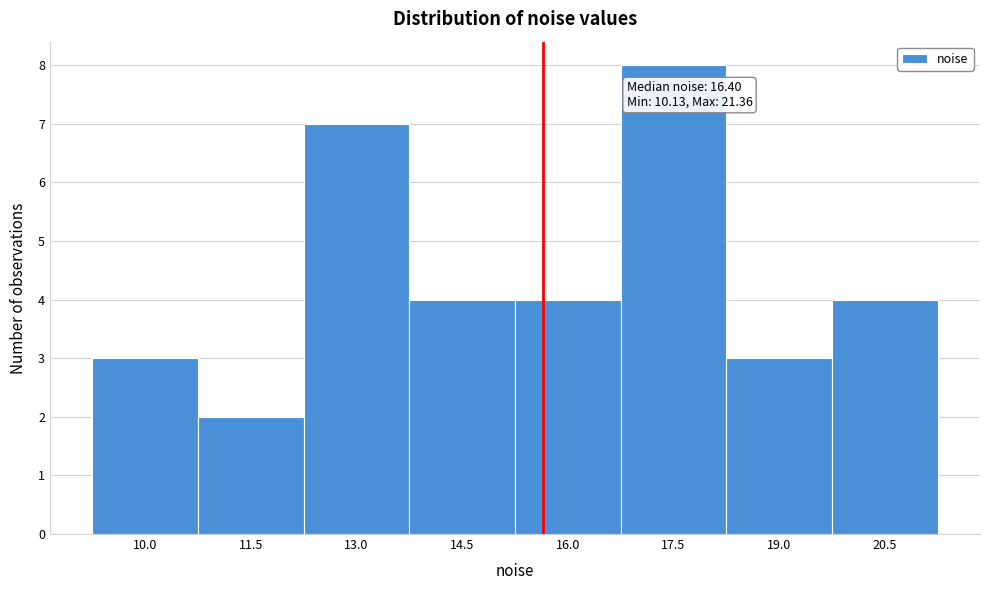

Reading left to right, extract all data points from this chart.

3	2	7	4	4	8	3	4